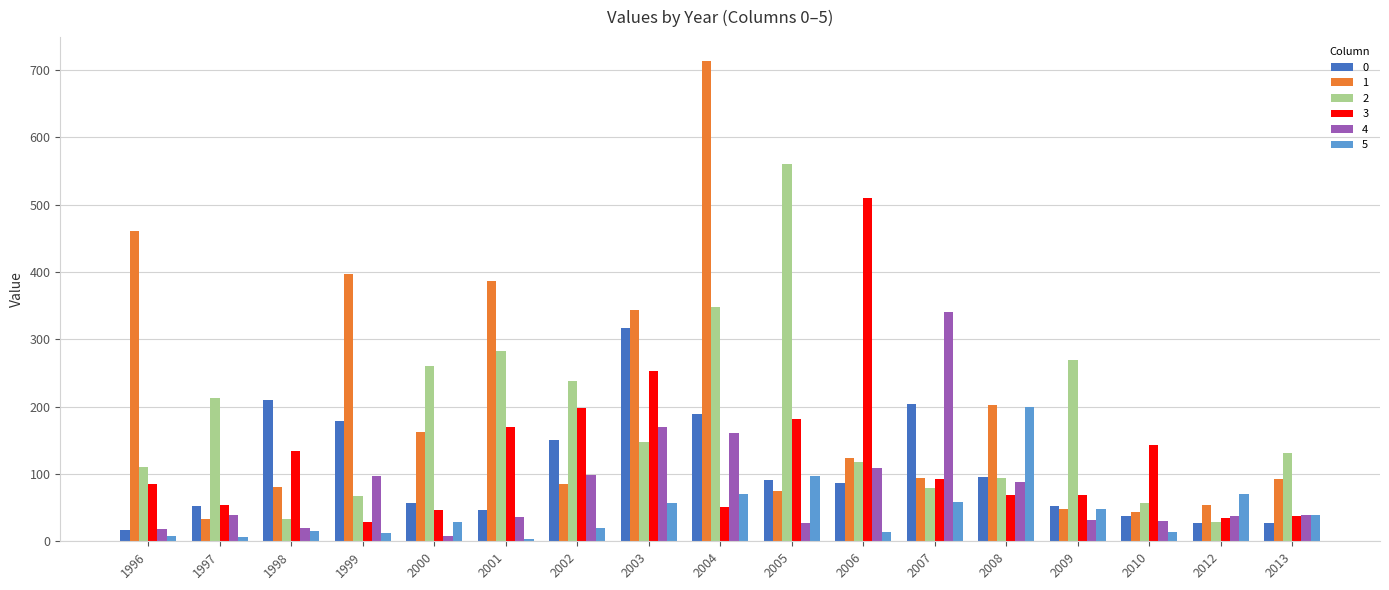

What is the spread (max minus min) of values at 2001?

382.9